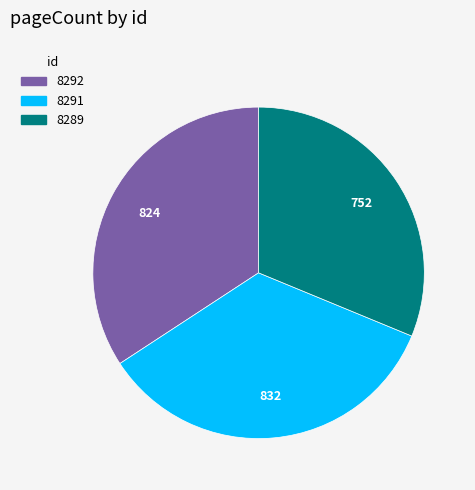

What is the ratio of the value at 8292 to the value at 8289?

1.1